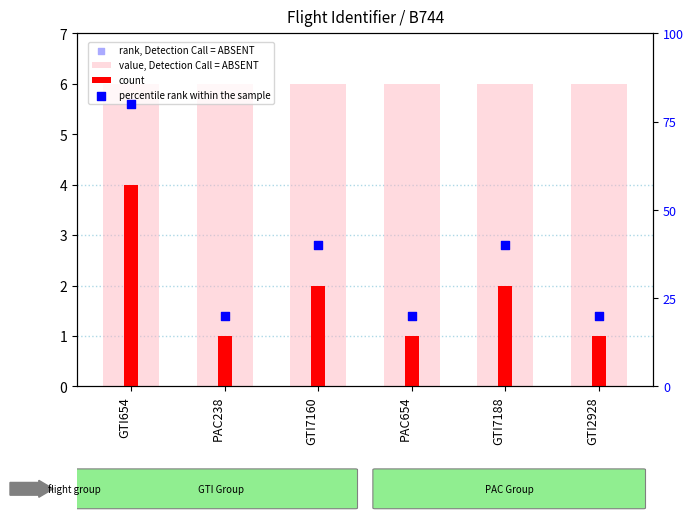

Which series reaches the minimum Y coordinate?

count